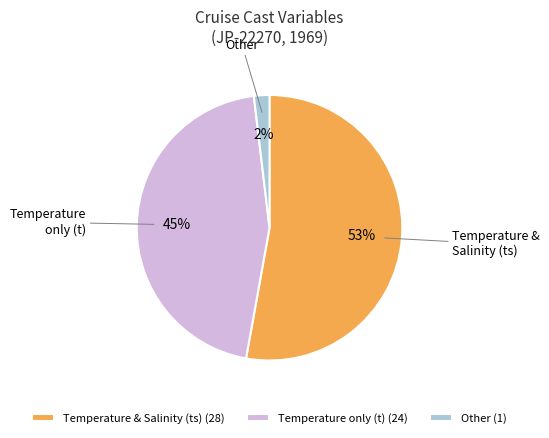

What is the ratio of the value at Temperature & Salinity (ts) to the value at Temperature only (t)?

1.2